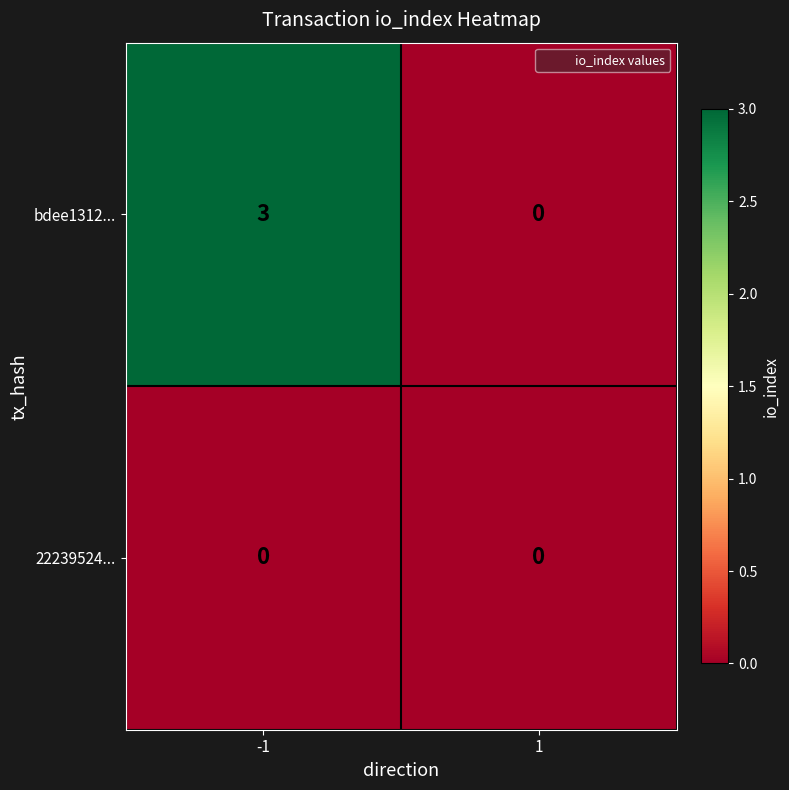

The value of bdee1312... at -1 is 3. True or false?

True